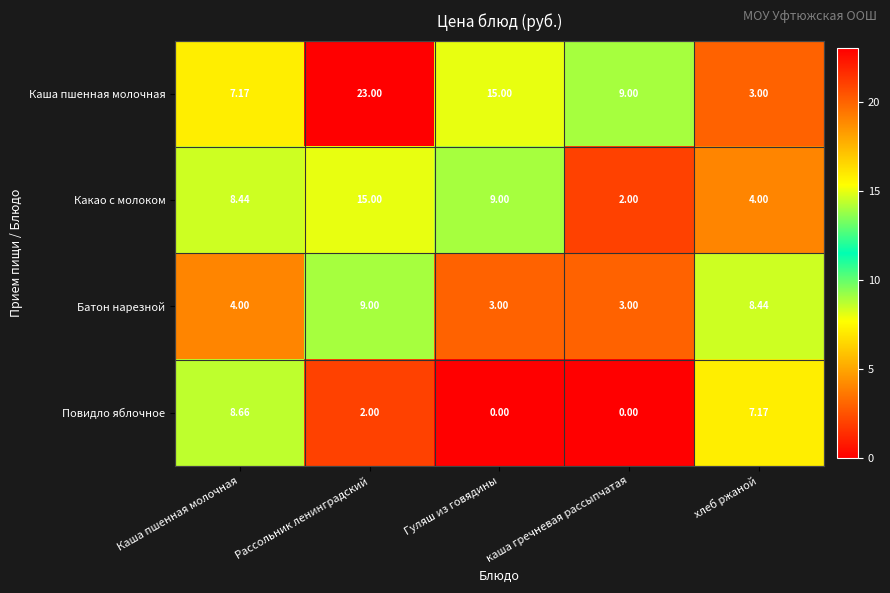

What is the maximum value shown in the chart?

23.0